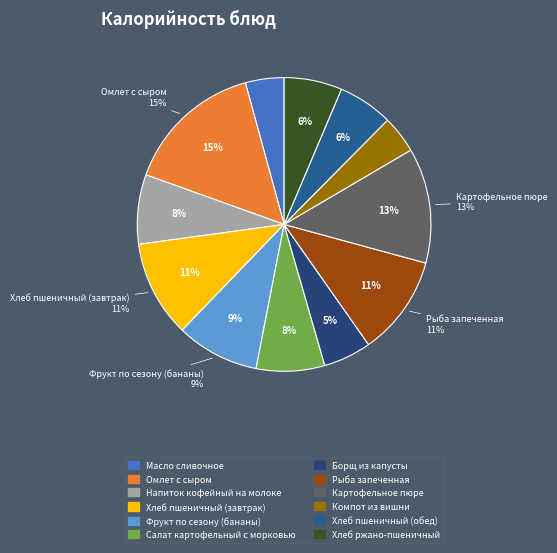

To the nearest percent, what portion does Рыба запеченная represent?

11%